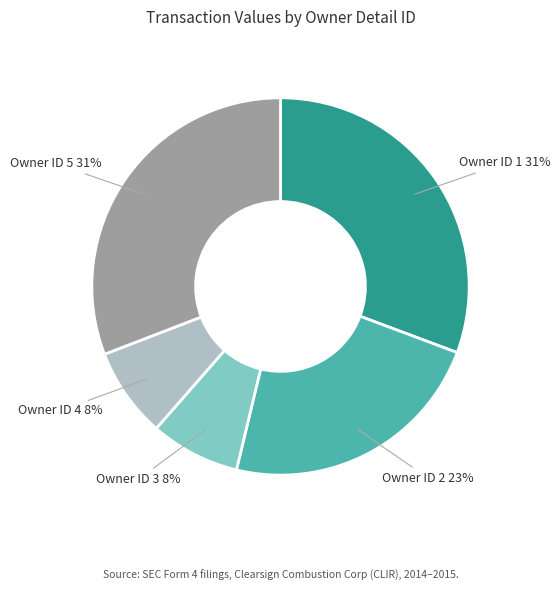

Do Owner ID 1 and Owner ID 2 together represent more than half of the pie?

Yes